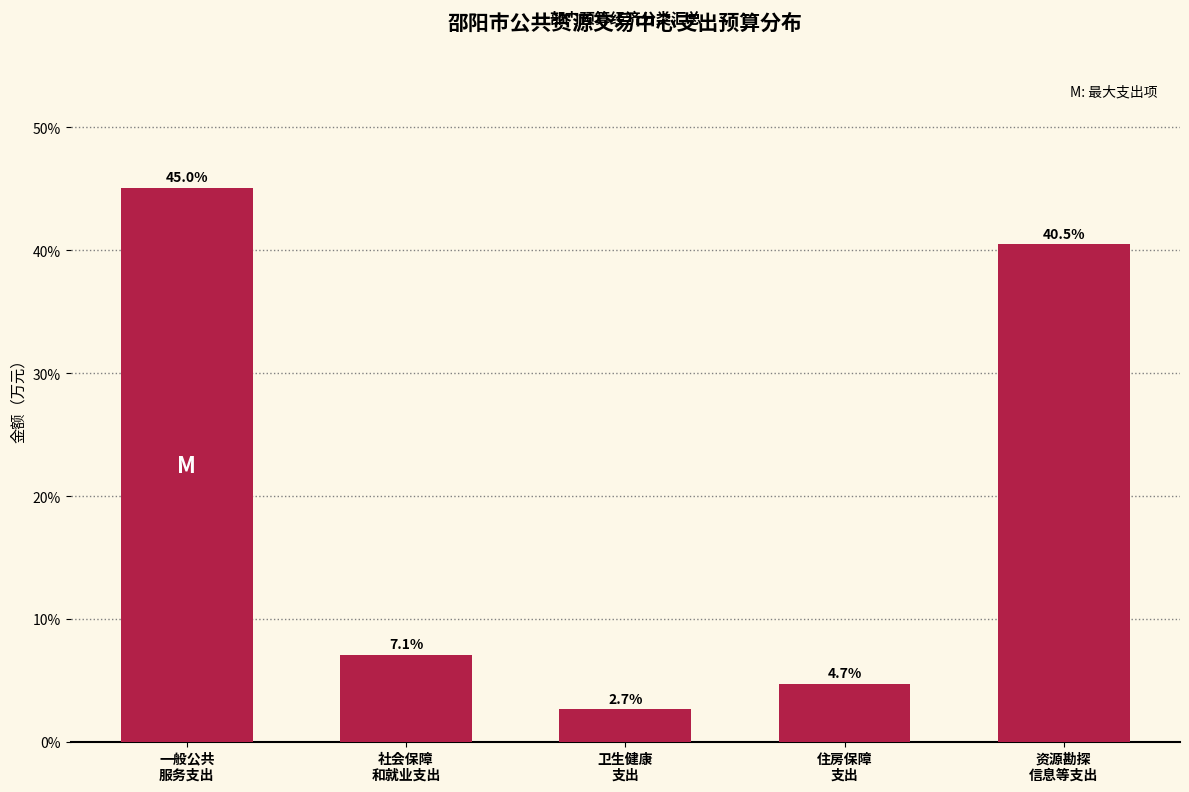

Reading left to right, transcribe all the data shown in this chart.

45.0	7.1	2.7	4.7	40.5